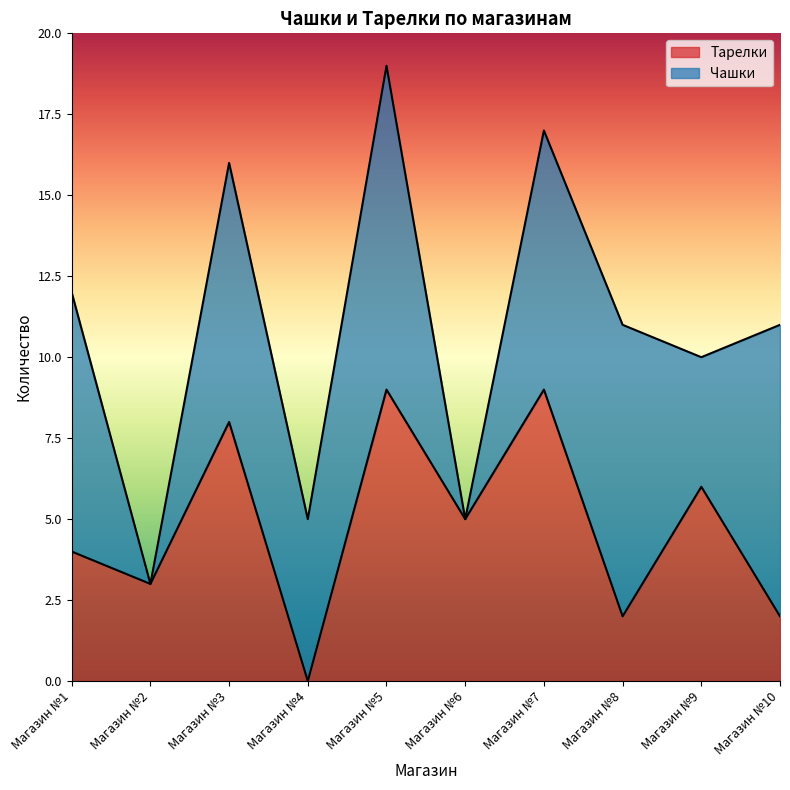

Reading right to left, extract all data points from this chart.

2	6	2	9	5	9	0	8	3	4